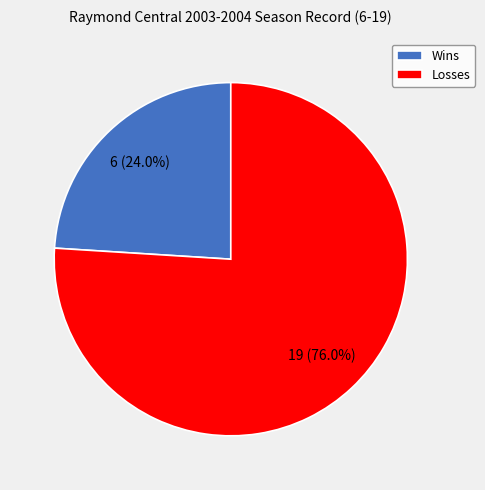

To the nearest percent, what portion does Losses represent?

76%